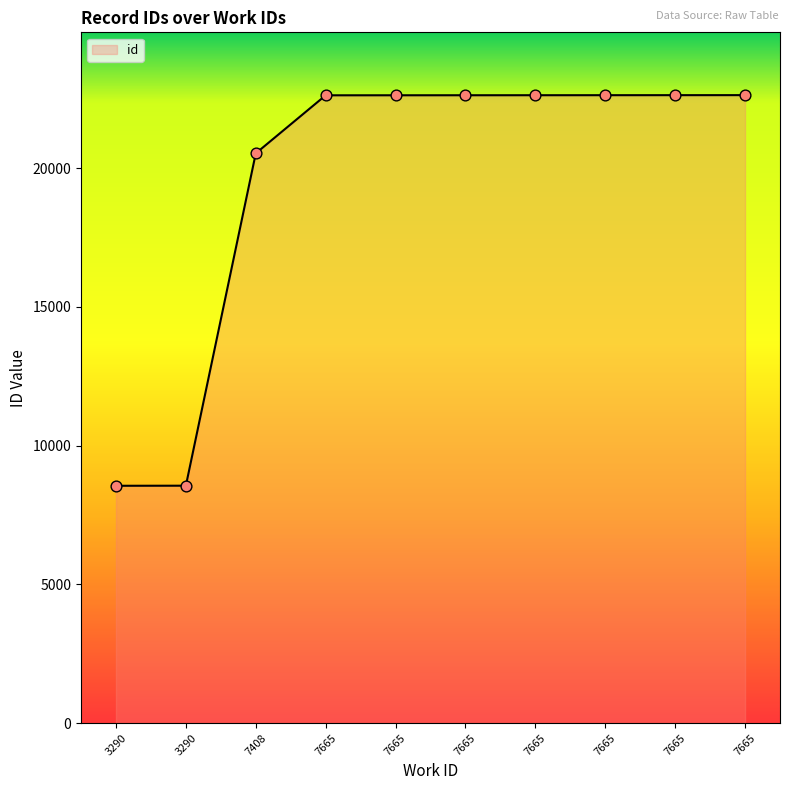

What is the change in value from 7408 to 7665?

+2092